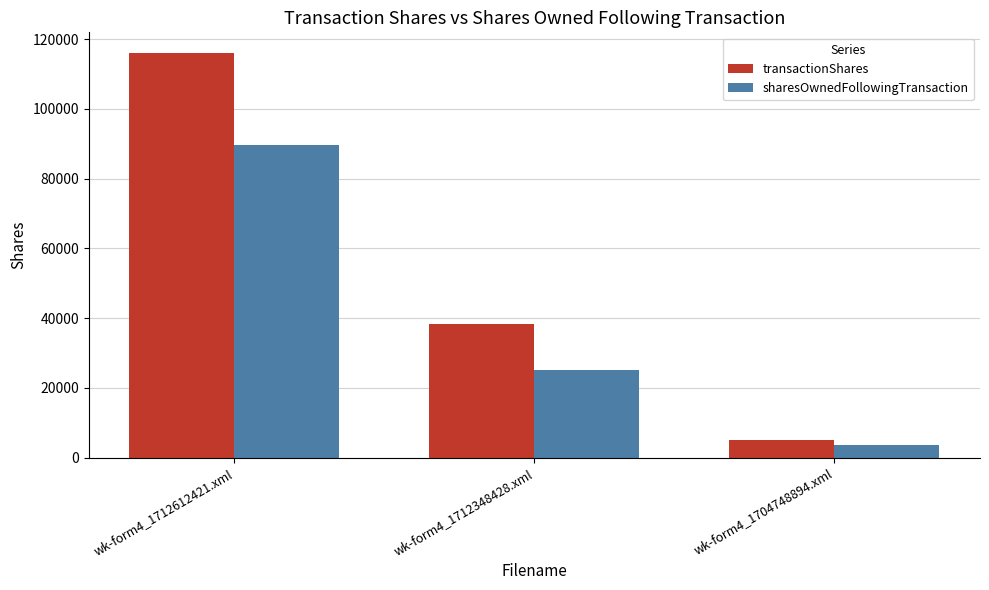

What is the spread (max minus min) of values at wk-form4_1712612421.xml?

26460